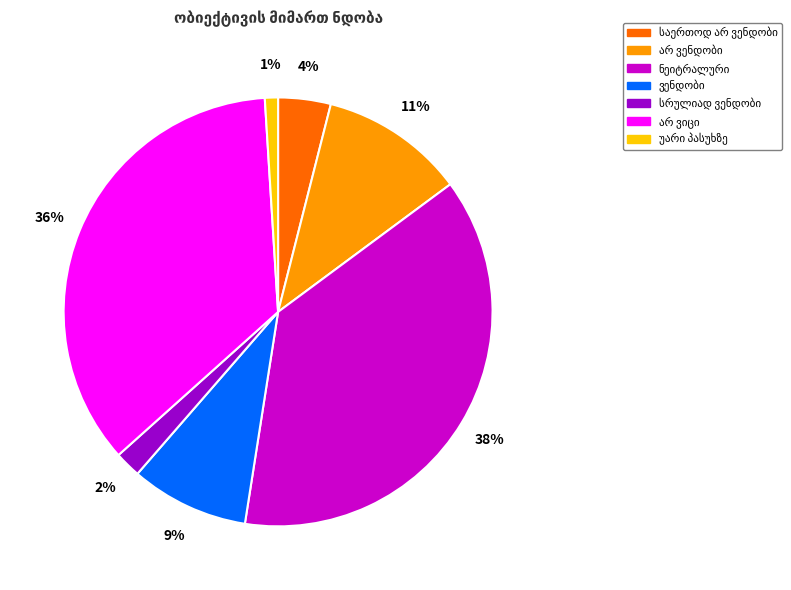

Is there any slice that represents more than half of the pie?

No